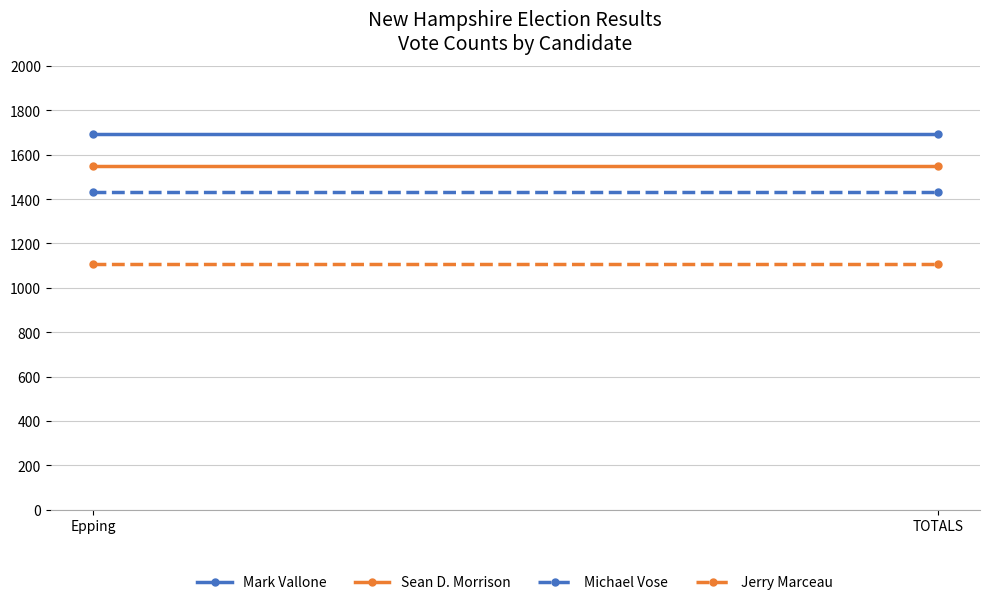

Rank the series at TOTALS from lowest to highest value.

Jerry Marceau, Michael Vose, Sean D. Morrison, Mark Vallone